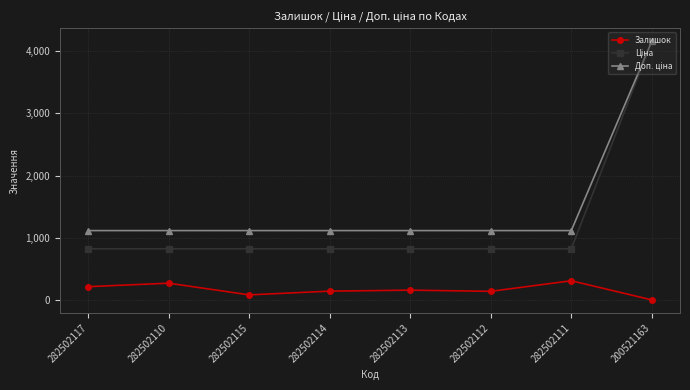

What is the value of the Залишок point at the 5th from the left?

159.0